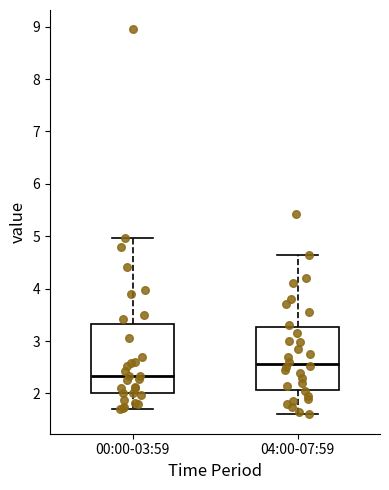

Reading left to right, transcribe this box plot: for each box, give where its median line is, the range the box spans, and where its two whiskers end, as read against the y-axis. The values are not printed on the chart, so give them approximately, as read against the axis.

00:00-03:59: median 2.3, box 2.0 to 3.3, whiskers 1.7 to 5.0
04:00-07:59: median 2.6, box 2.1 to 3.3, whiskers 1.6 to 4.7